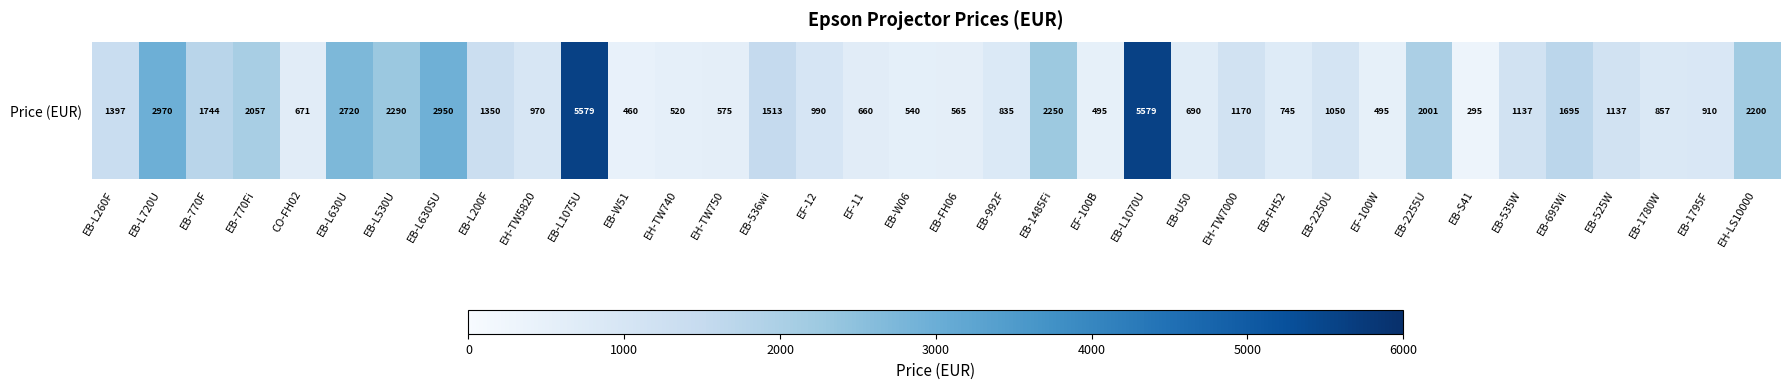

Rank the categories by value from highest to lowest.

EB-L1075U, EB-L1070U, EB-L720U, EB-L630SU, EB-L630U, EB-L530U, EB-1485Fi, EH-LS10000, EB-770Fi, EB-2255U, EB-770F, EB-695Wi, EB-536wi, EB-L260F, EB-L200F, EH-TW7000, EB-535W, EB-525W, EB-2250U, EF-12, EH-TW5820, EB-1795F, EB-1780W, EB-992F, EB-FH52, EB-U50, CO-FH02, EF-11, EH-TW750, EB-FH06, EB-W06, EH-TW740, EF-100B, EF-100W, EB-W51, EB-S41